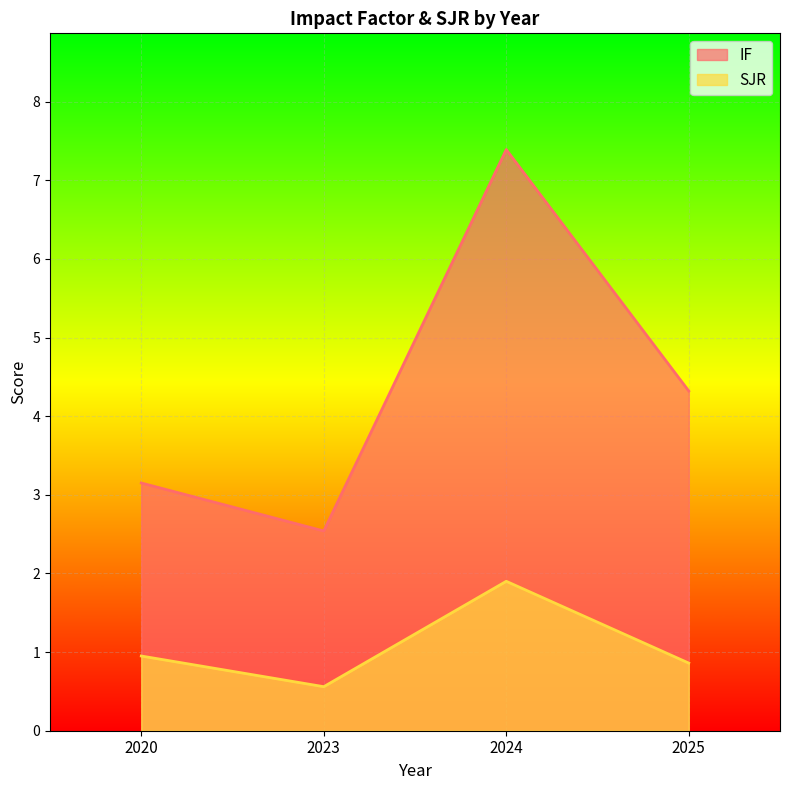

At which category does the chart reach its minimum across all series?

2023